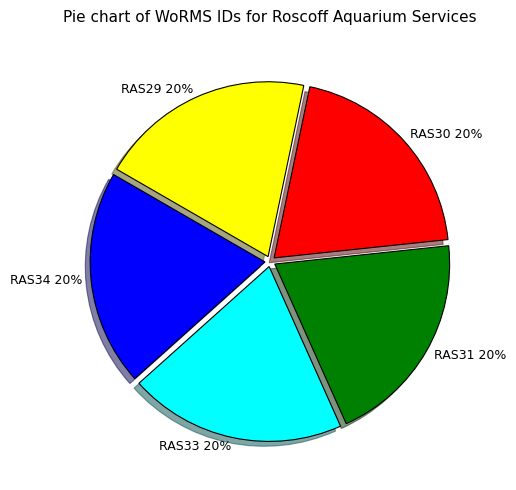

Is RAS34 the majority of the pie?

No